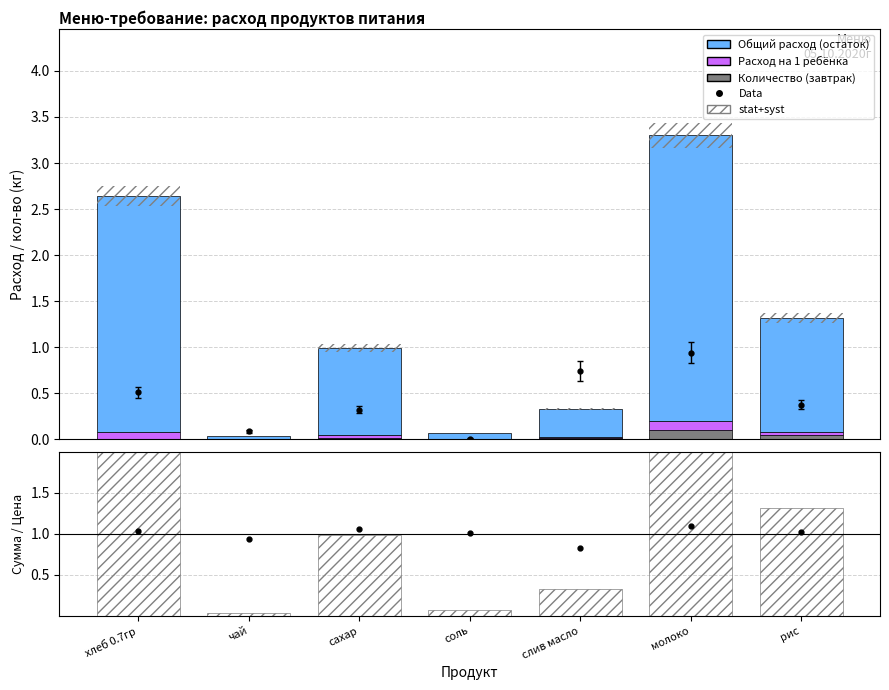

Reading left to right, extract all data points from this chart.

Data: хлеб 0.7гр=0.5	чай=0.1	сахар=0.3	соль=0.0	слив масло=0.7	молоко=0.9	рис=0.4
Количество (завтрак): хлеб 0.7гр=0.0	чай=0.0	сахар=0.0	соль=0.0	слив масло=0.0	молоко=0.1	рис=0.0
Расход на 1 ребёнка: хлеб 0.7гр=0.1	чай=0.0	сахар=0.0	соль=0.0	слив масло=0.0	молоко=0.1	рис=0.0
Общий расход (остаток): хлеб 0.7гр=2.6	чай=0.0	сахар=0.9	соль=0.1	слив масло=0.3	молоко=3.1	рис=1.2
Data / Pred: хлеб 0.7гр=1.0	чай=0.9	сахар=1.1	соль=1.0	слив масло=0.8	молоко=1.1	рис=1.0
stat+syst: хлеб 0.7гр=2.6	чай=0.0	сахар=1.0	соль=0.1	слив масло=0.3	молоко=3.3	рис=1.3